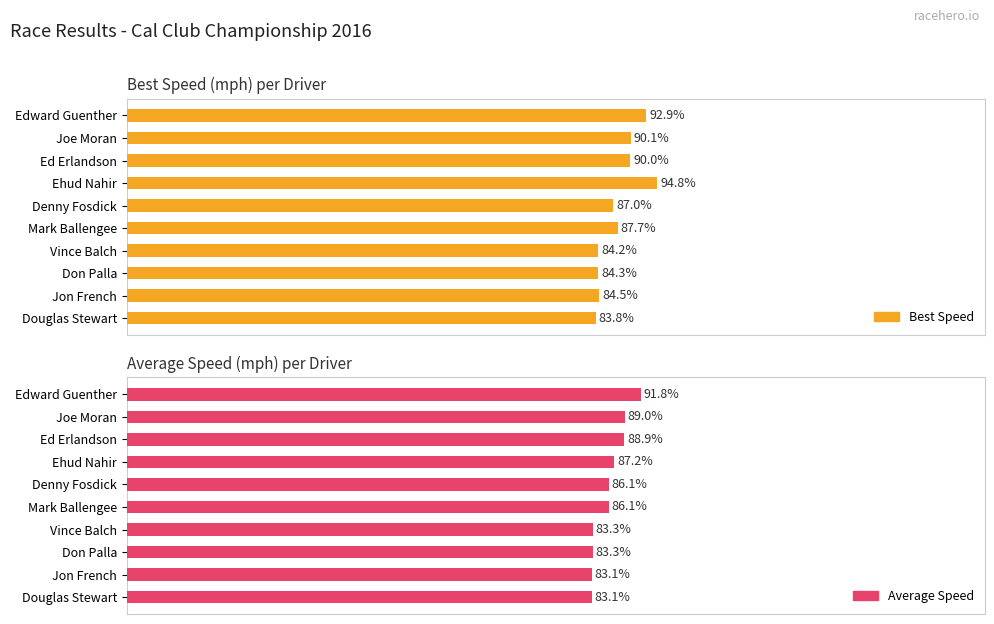

Rank the series at Don Palla from highest to lowest value.

Best Speed, Average Speed